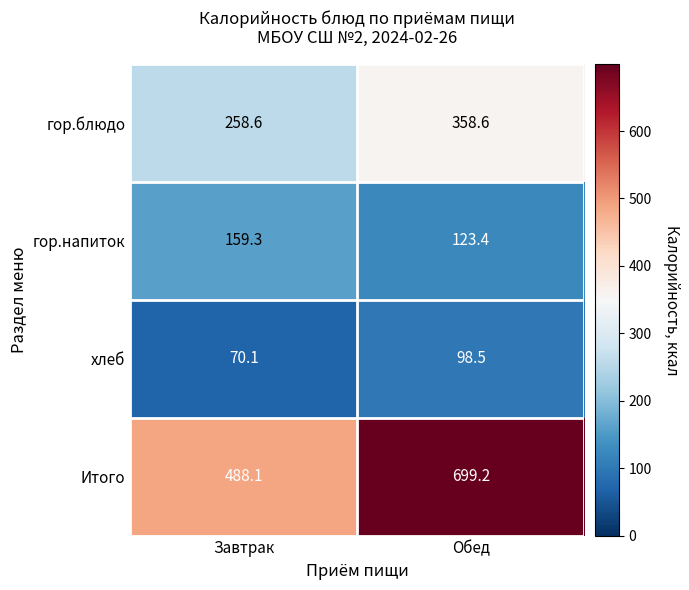

What is the total value across all series at Обед?

1279.7